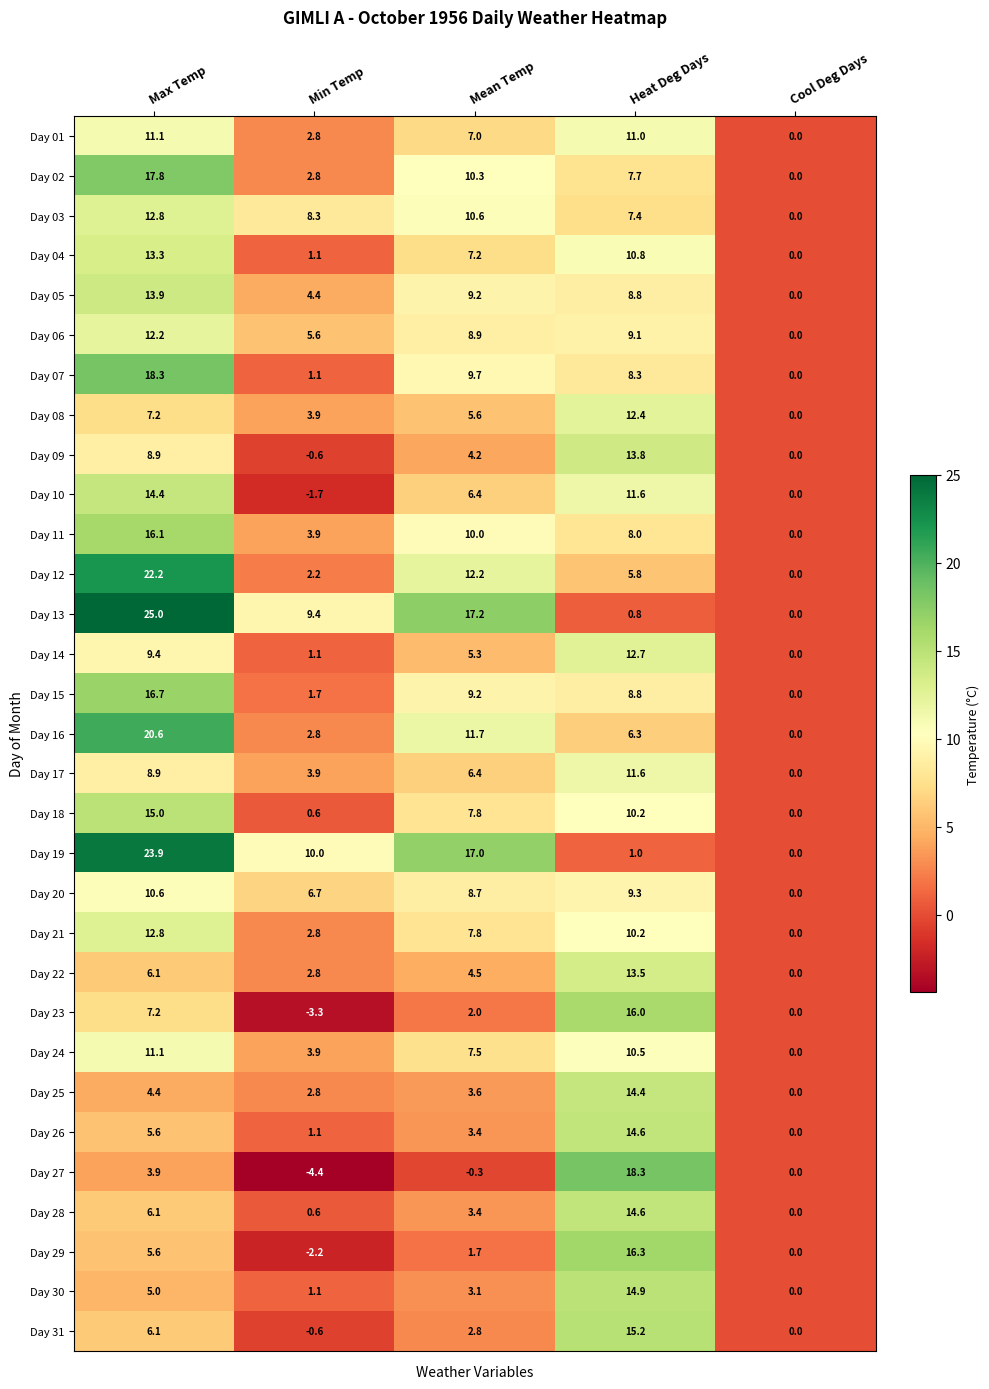

Which series has the largest total across all categories?

Day 13